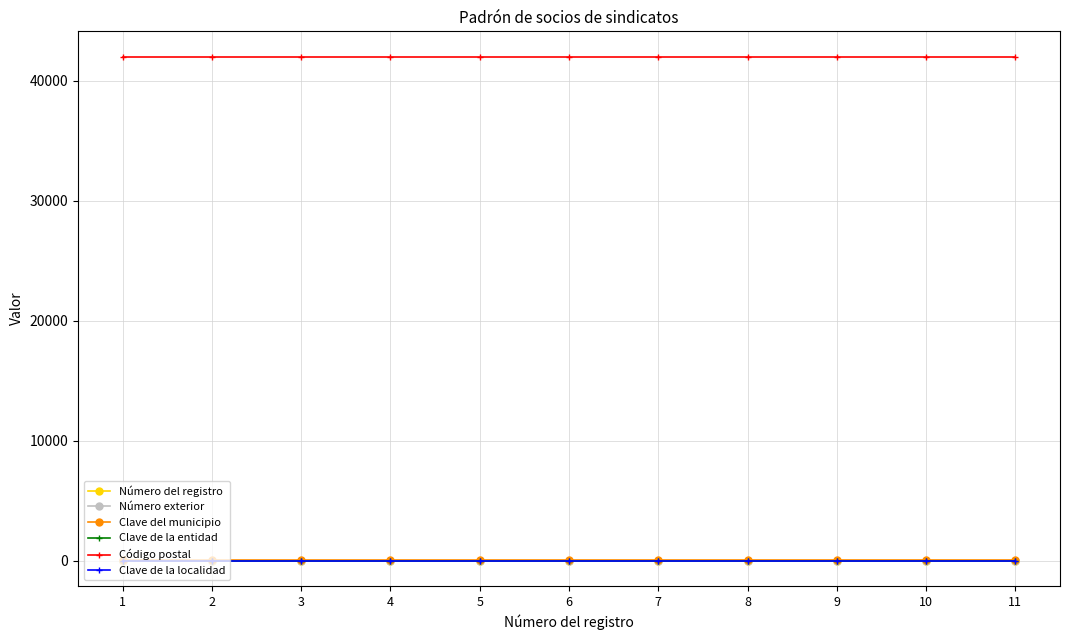

Which series has the largest total across all categories?

Código postal